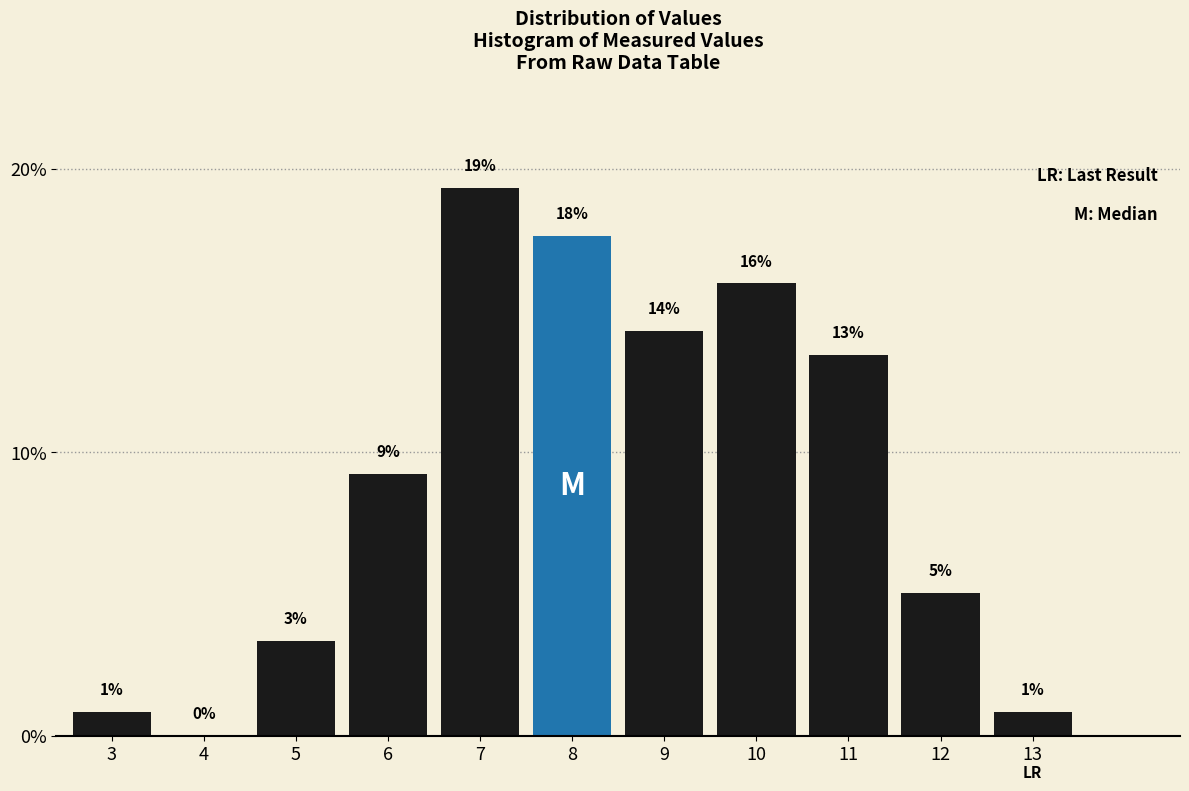

Are the bars horizontal?

No